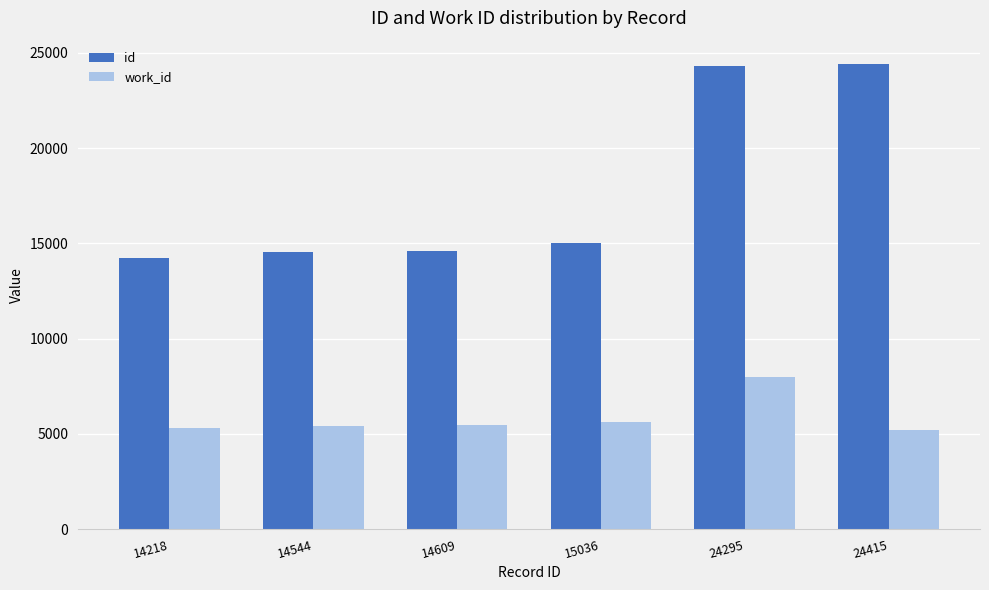

List the series in order of their overall mean, lowest first.

work_id, id